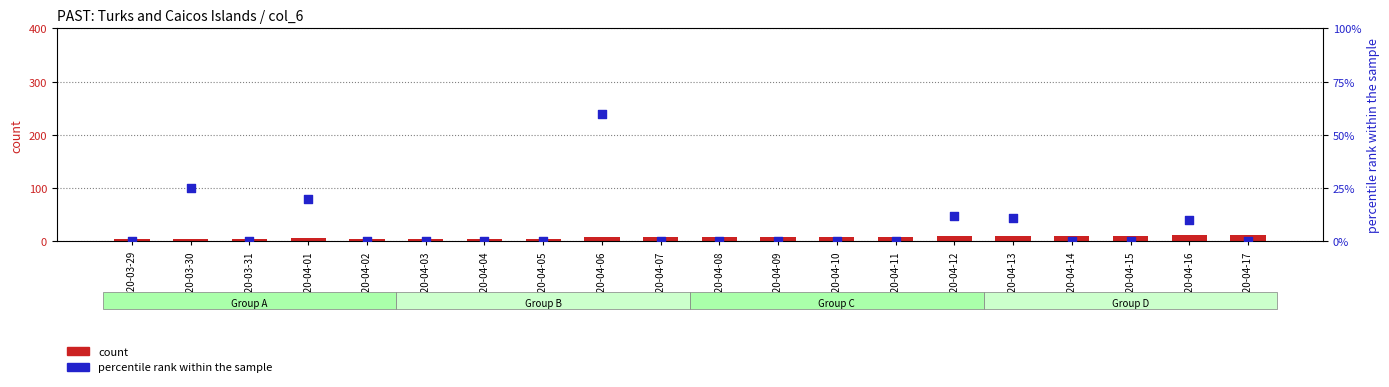

At how many categories does at least one series exceed 41?

1